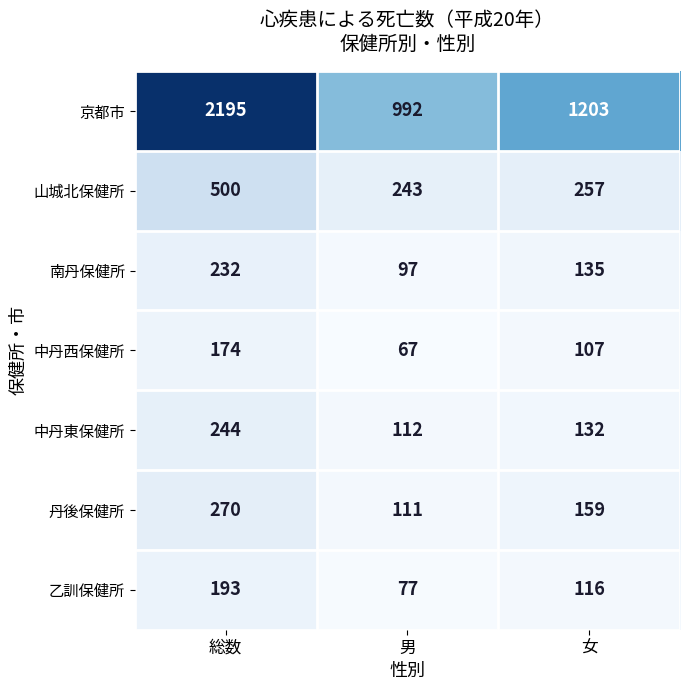

Reading right to left, list all the values displayed in this chart.

京都市: 女=1203	男=992	総数=2195
山城北保健所: 女=257	男=243	総数=500
南丹保健所: 女=135	男=97	総数=232
中丹西保健所: 女=107	男=67	総数=174
中丹東保健所: 女=132	男=112	総数=244
丹後保健所: 女=159	男=111	総数=270
乙訓保健所: 女=116	男=77	総数=193